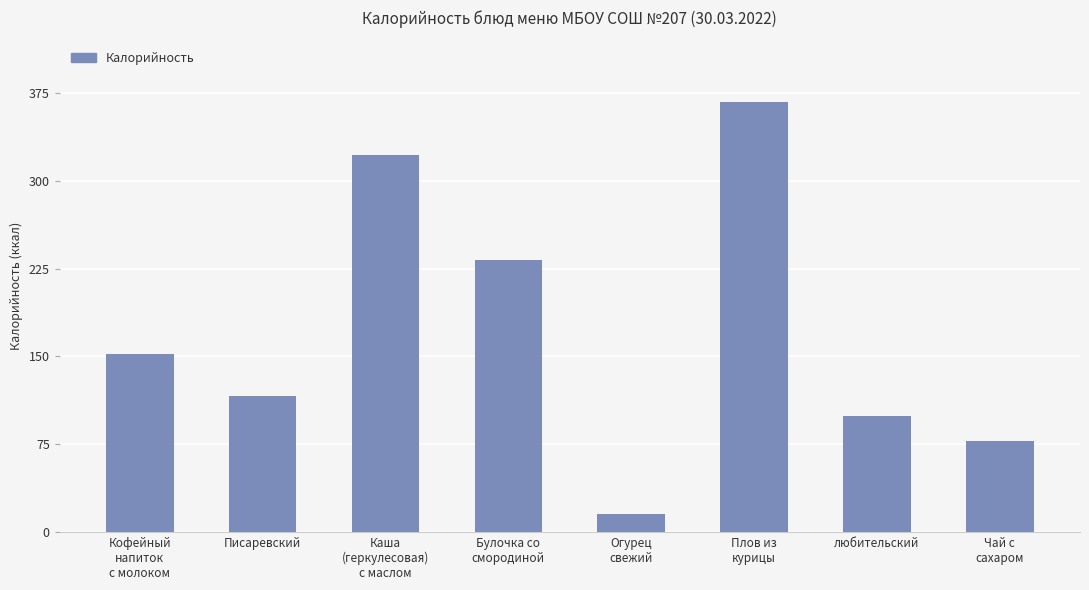

Rank the categories by value from lowest to highest.

Огурец
свежий, Чай с
сахаром, любительский, Писаревский, Кофейный
напиток
с молоком, Булочка со
смородиной, Каша
(геркулесовая)
с маслом, Плов из
курицы